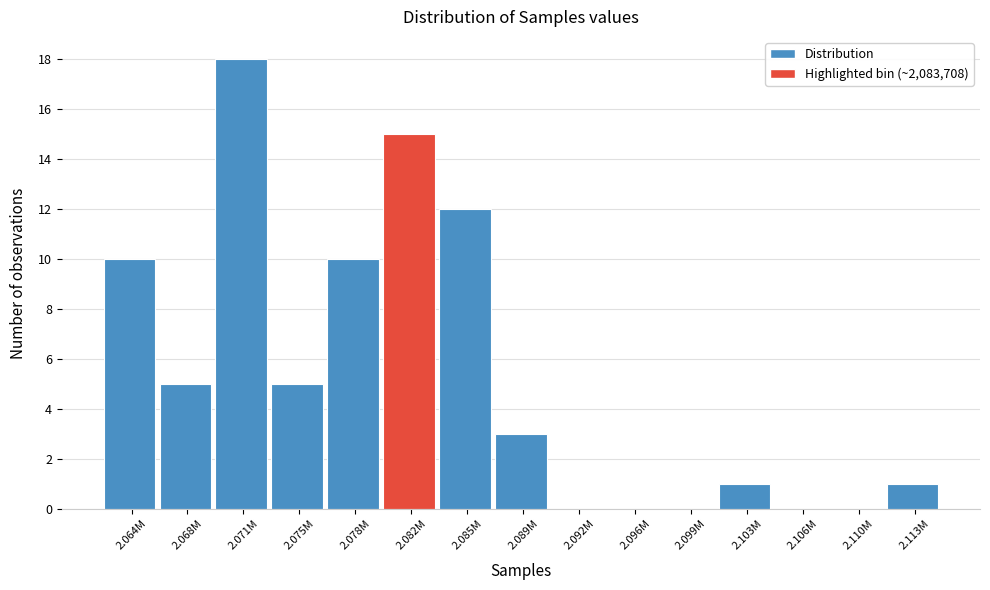

Reading left to right, extract all data points from this chart.

2.064M=10	2.068M=5	2.071M=18	2.075M=5	2.078M=10	2.082M=15	2.085M=12	2.089M=3	2.092M=0	2.096M=0	2.099M=0	2.103M=1	2.106M=0	2.110M=0	2.113M=1